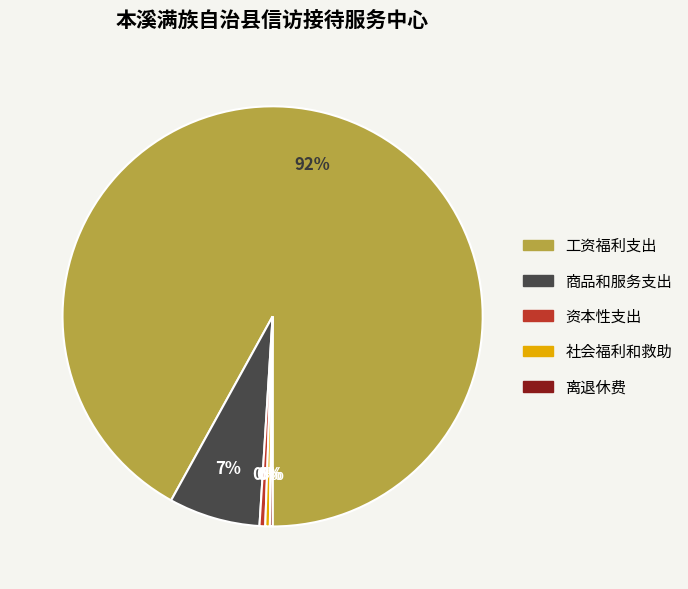

The 社会福利和救助 slice represents 0% of the pie. True or false?

True